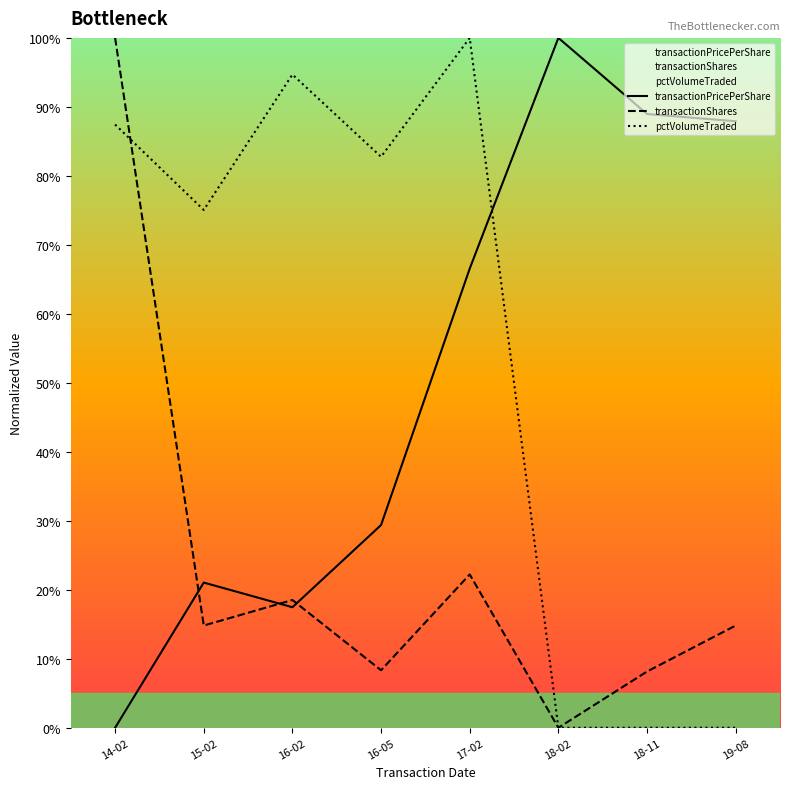

What is the difference between the highest and lowest values at 16-02?

77.2